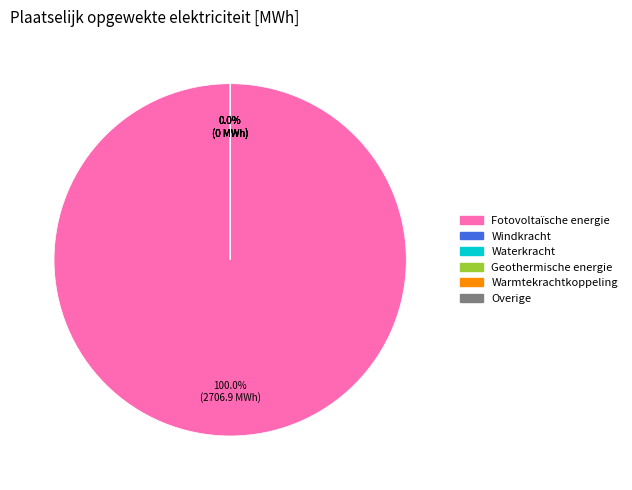

Does Fotovoltaïsche energie represent more than half of the total?

Yes